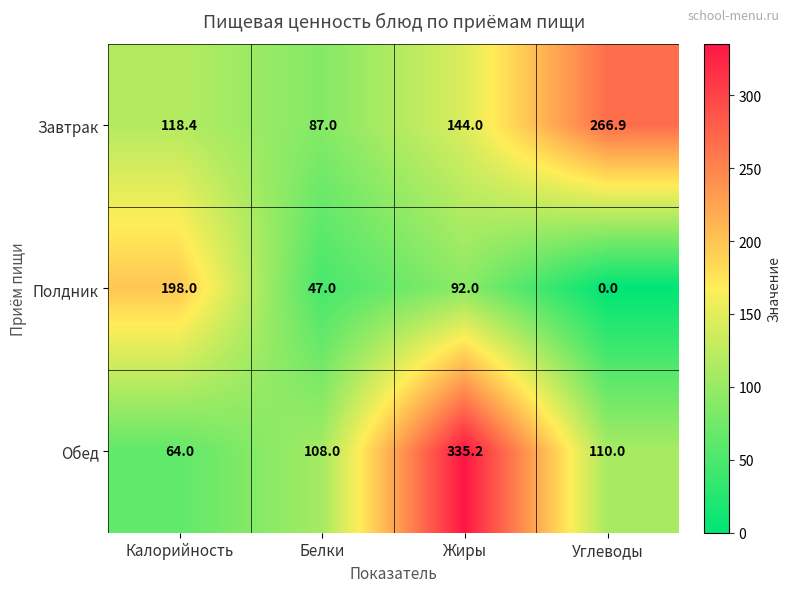

Reading left to right, extract all data points from this chart.

Завтрак: Калорийность=118.4	Белки=87.0	Жиры=144.0	Углеводы=266.9
Полдник: Калорийность=198.0	Белки=47.0	Жиры=92.0	Углеводы=0.0
Обед: Калорийность=64.0	Белки=108.0	Жиры=335.2	Углеводы=110.0